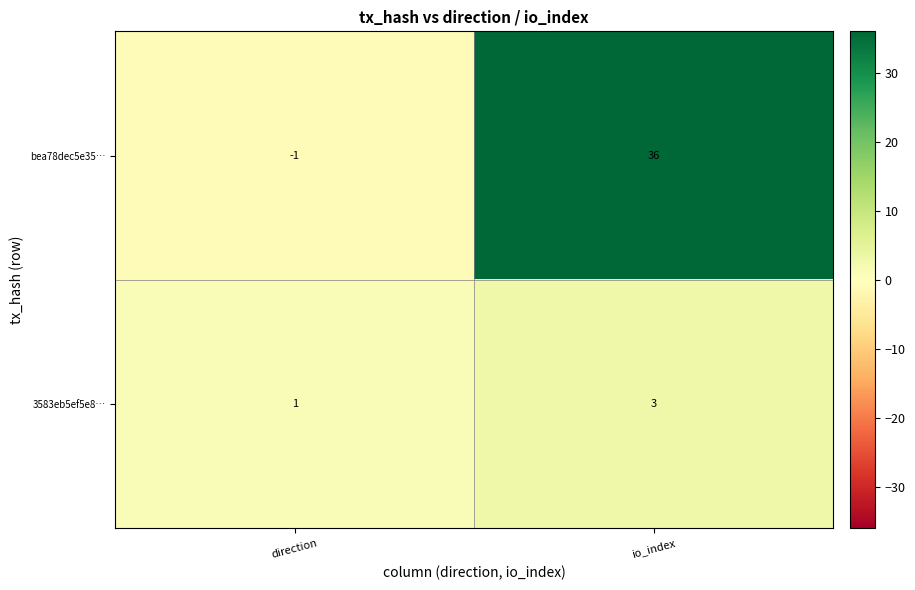

The value of 3583eb5ef5e8… at io_index is 5. True or false?

False